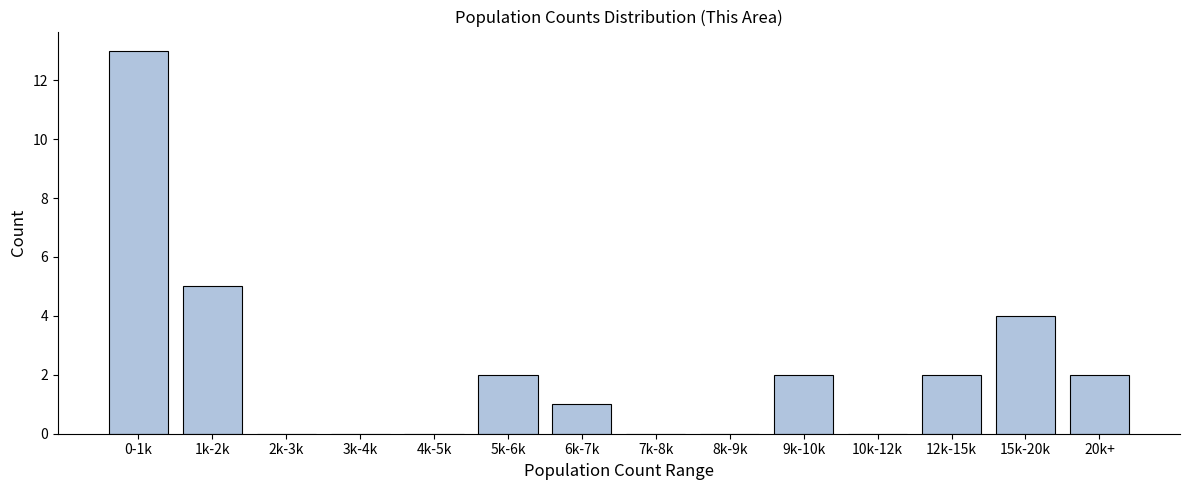

Reading left to right, extract all data points from this chart.

0-1k=13	1k-2k=5	2k-3k=0	3k-4k=0	4k-5k=0	5k-6k=2	6k-7k=1	7k-8k=0	8k-9k=0	9k-10k=2	10k-12k=0	12k-15k=2	15k-20k=4	20k+=2